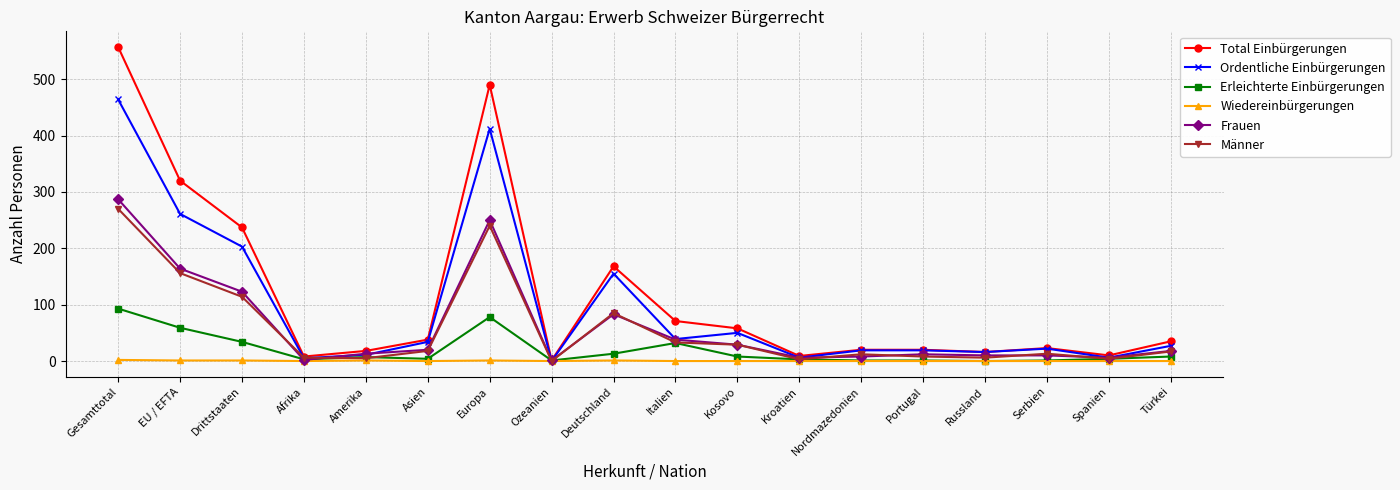

What are all the series names shown in the legend?

Total Einbürgerungen, Ordentliche Einbürgerungen, Erleichterte Einbürgerungen, Wiedereinbürgerungen, Frauen, Männer